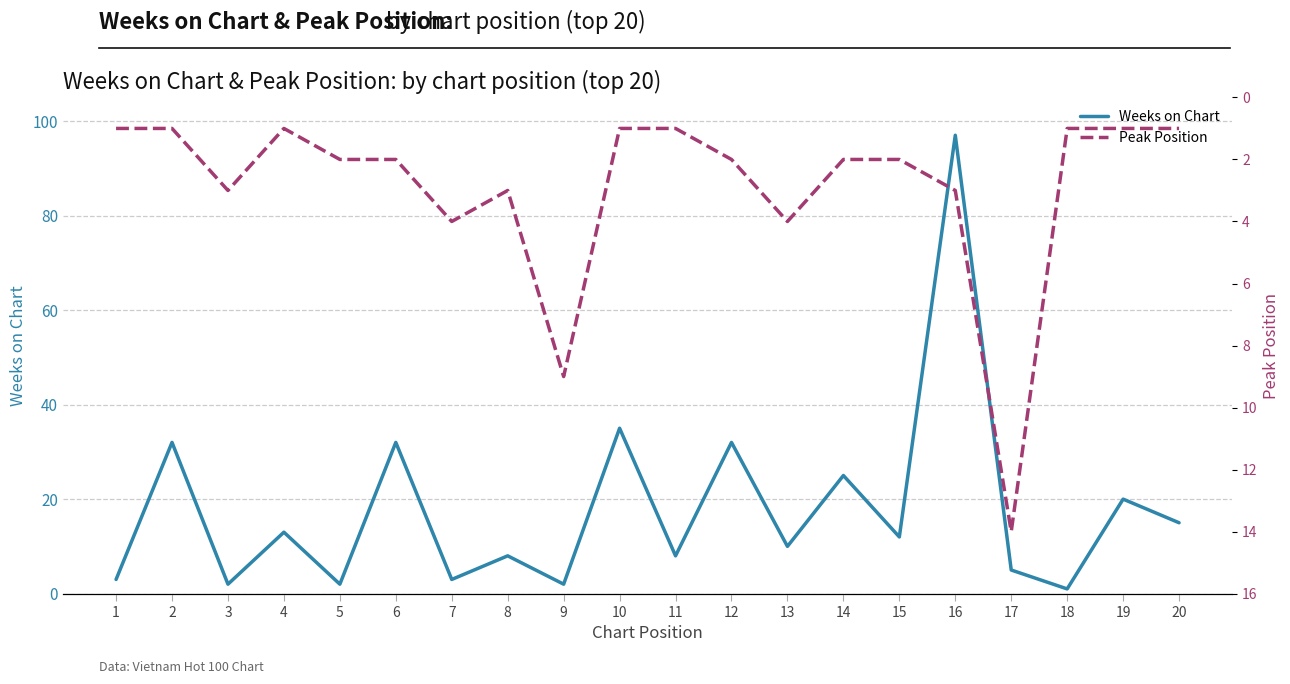

Which series has the widest spread of values?

Weeks on Chart